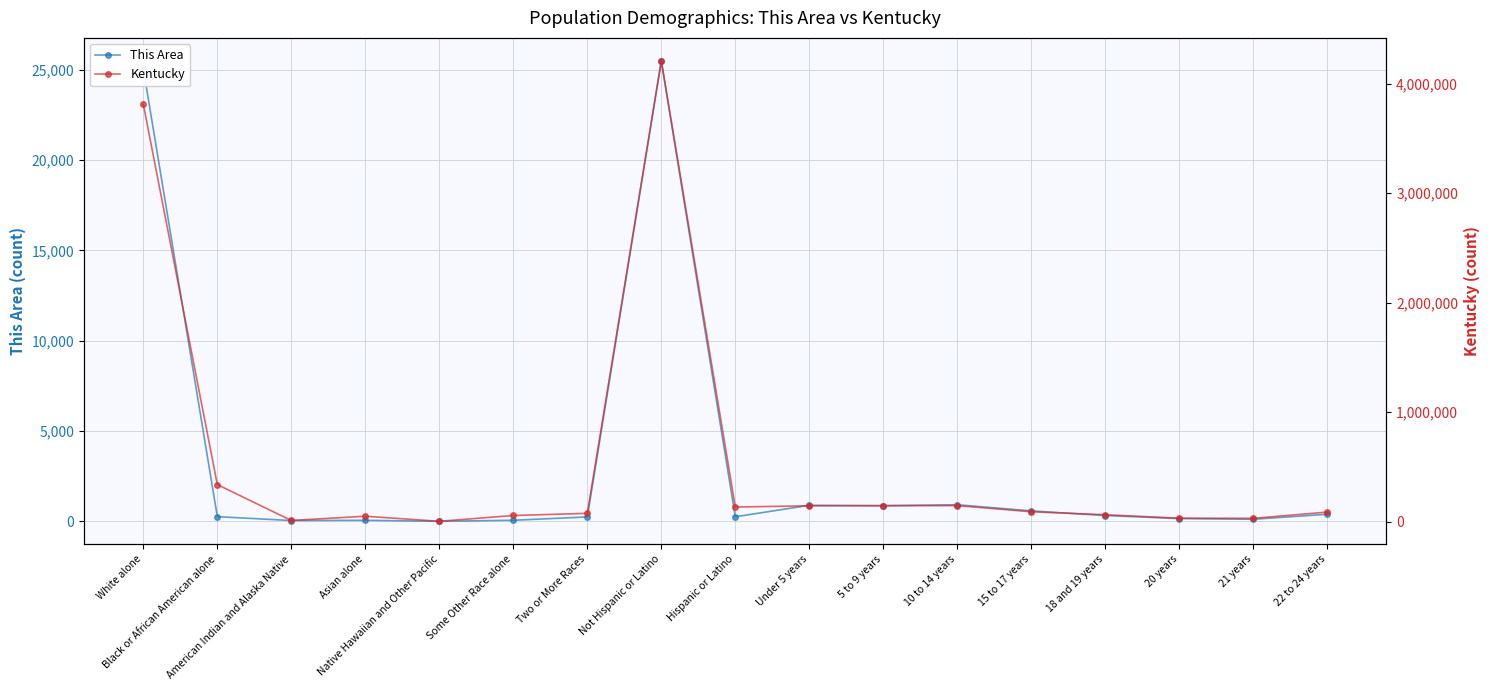

What is the difference between the This Area values at Native Hawaiian and Other Pacific and Black or African American alone?

257